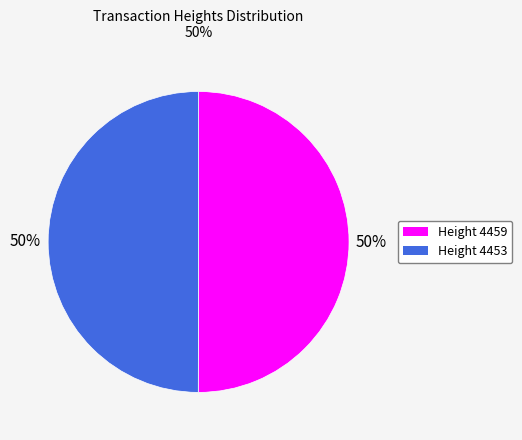

To the nearest percent, what is the average slice percentage?

50%